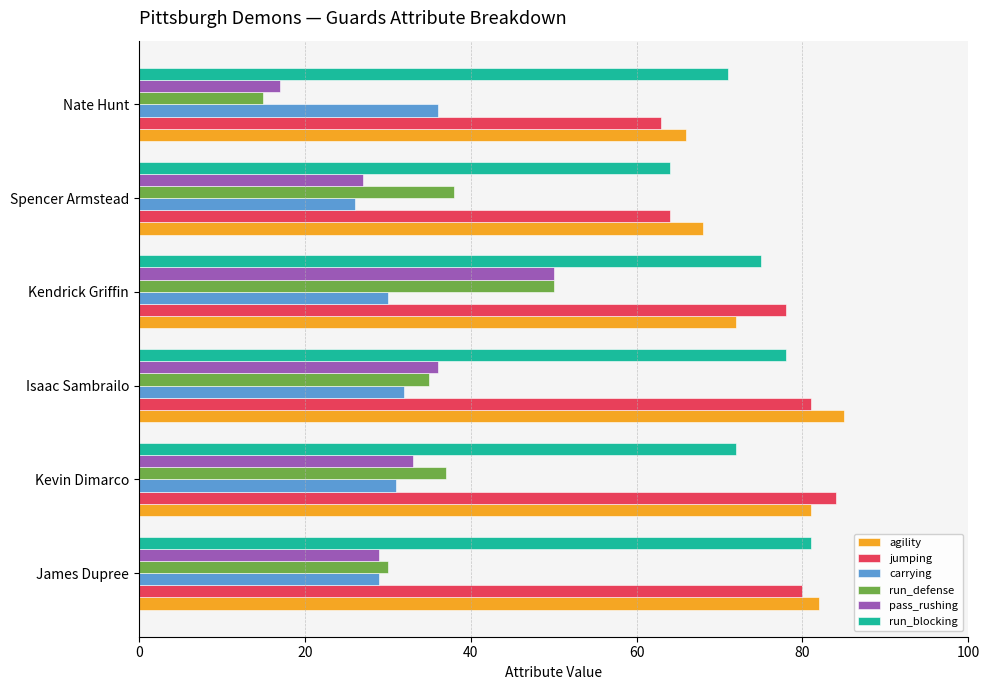

What is the difference between the second highest and second lowest values in the pass_rushing series?

9